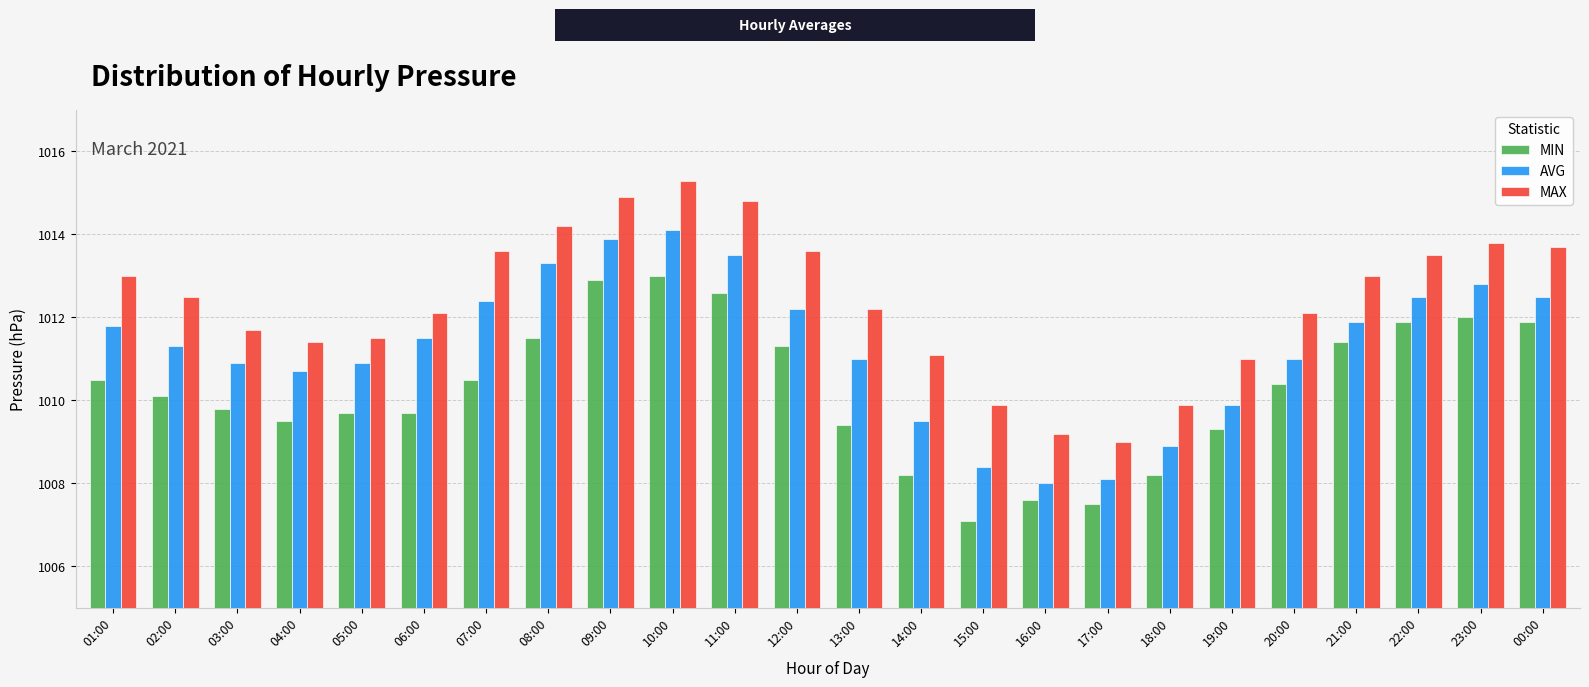

At which label does AVG reach its peak?

10:00